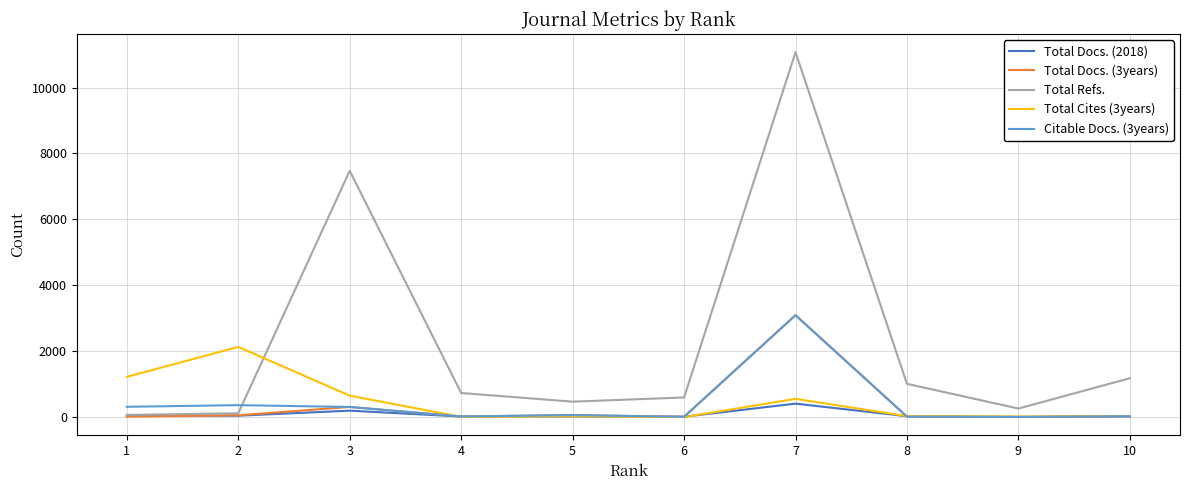

How many lines are shown in the chart?

5